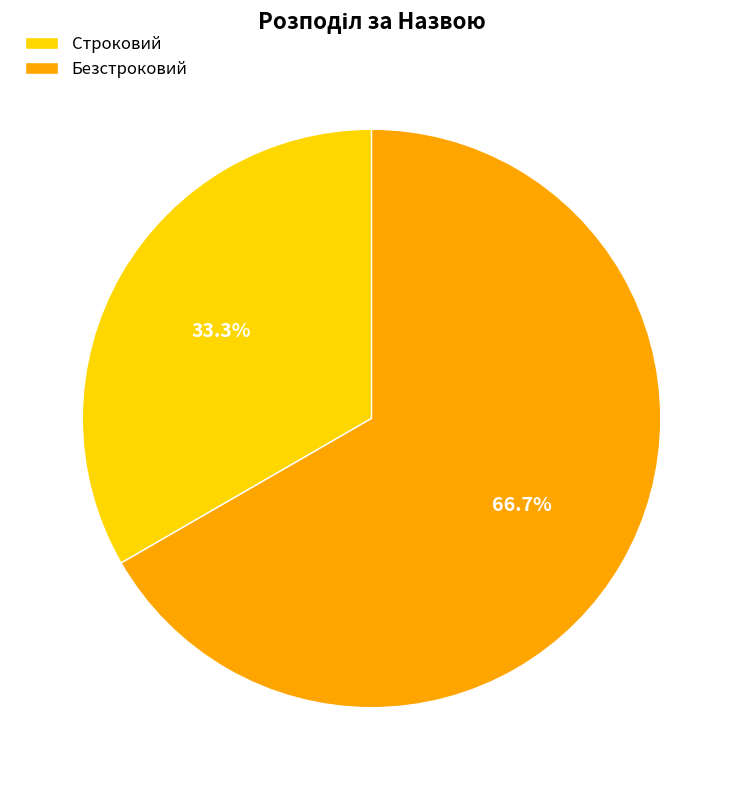

Rank the categories by value from highest to lowest.

Безстроковий, Строковий